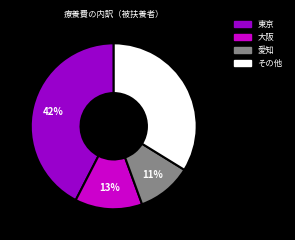

Does any single category account for the majority?

No